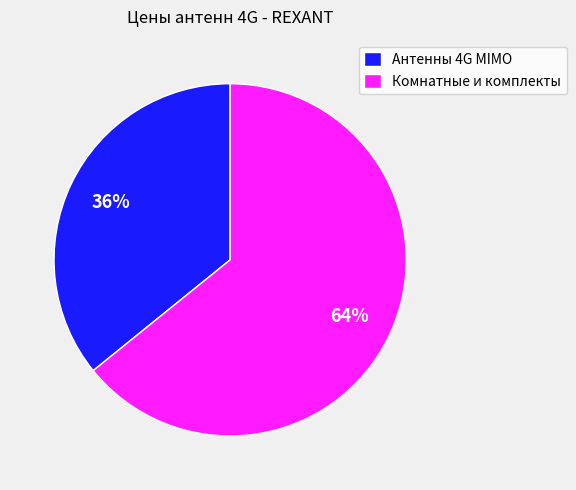

What percentage is the Антенны 4G MIMO slice, to the nearest percent?

36%